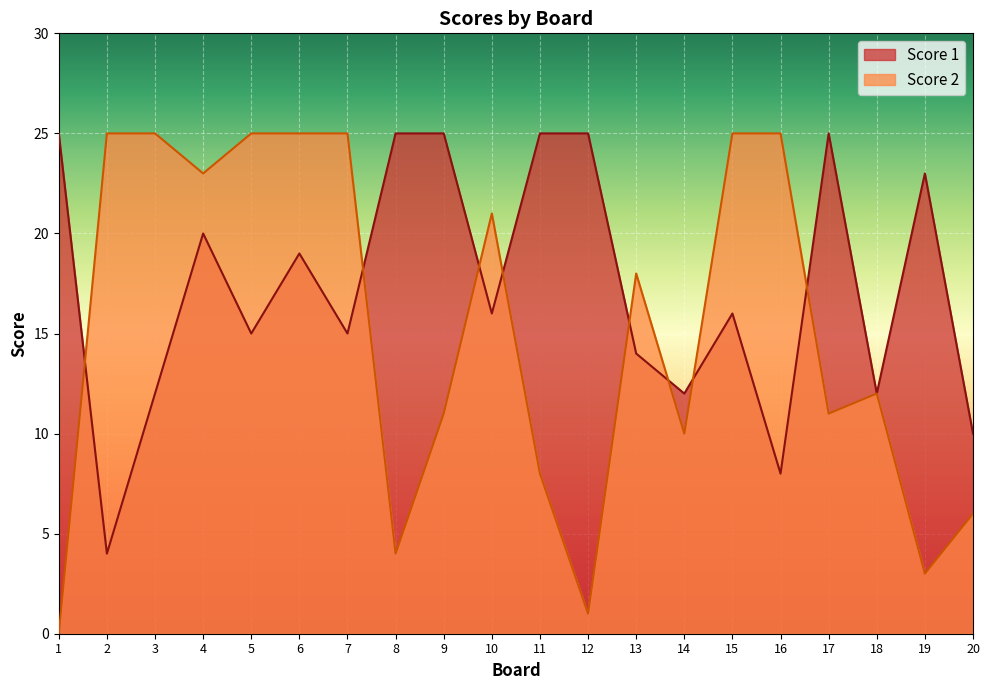

True or false: Score 1 has more than 2 interior local peaks.

True